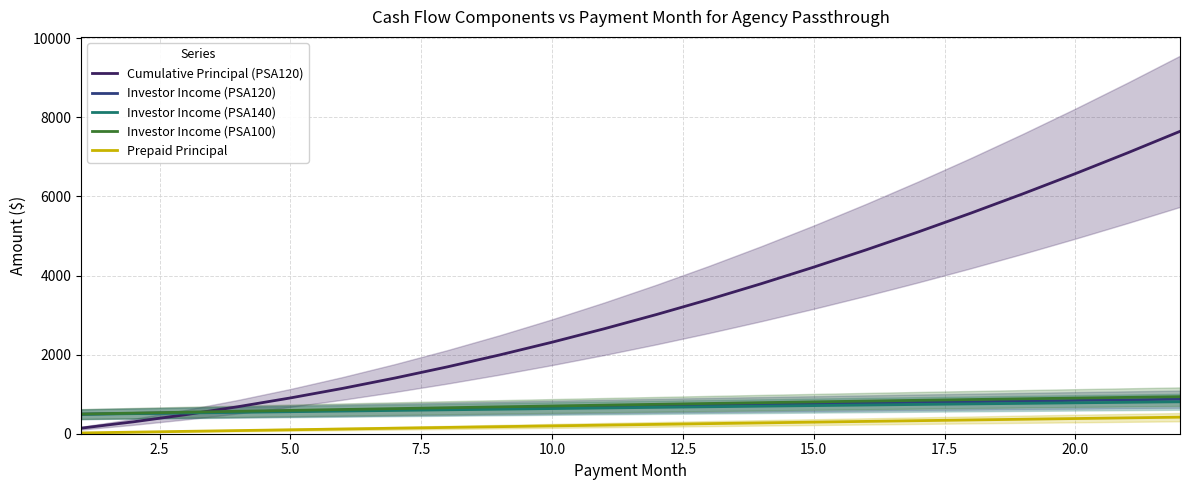

Reading left to right, extract all data points from this chart.

Cumulative Principal (PSA120): 140.2	300.8	481.8	683.2	904.9	1146.7	1408.7	1690.7	1992.5	2314.1	2655.2	3015.8	3395.6	3794.6	4212.3	4648.8	5103.7	5576.9	6068.0	6576.8	7103.2	7646.7
Investor Income (PSA120): 494.3	514.3	534.1	553.9	573.4	592.8	612.1	631.1	650.0	668.7	687.1	705.4	723.3	741.0	758.5	775.7	792.6	809.2	825.5	841.5	857.2	872.5
Investor Income (PSA140): 491.0	507.6	524.2	540.6	556.9	573.1	589.1	605.0	620.8	636.4	651.8	667.0	682.0	696.9	711.5	726.0	740.2	754.2	767.9	781.4	794.7	807.7
Investor Income (PSA100): 497.7	521.0	544.1	567.1	590.0	612.6	635.0	657.3	679.3	701.0	722.5	743.7	764.6	785.2	805.5	825.4	844.9	864.1	882.9	901.3	919.3	936.8
Prepaid Principal: 20.0	40.0	59.9	79.9	99.7	119.6	139.3	158.9	178.5	197.9	217.3	236.5	255.5	274.4	293.1	311.6	330.0	348.1	366.1	383.8	401.2	418.4